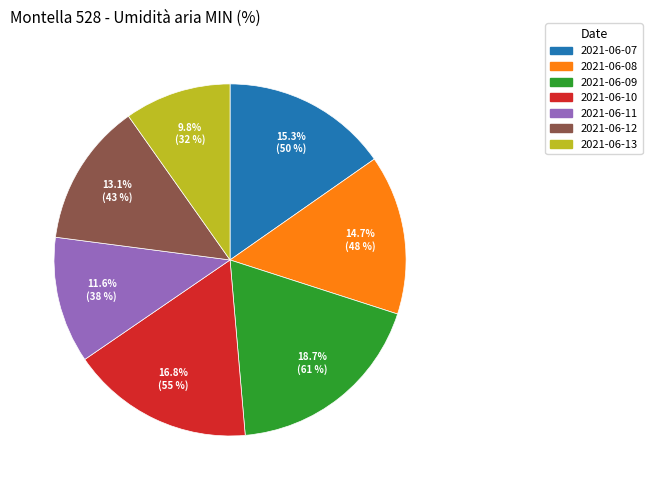

Does 2021-06-12 account for over 50% of the chart?

No